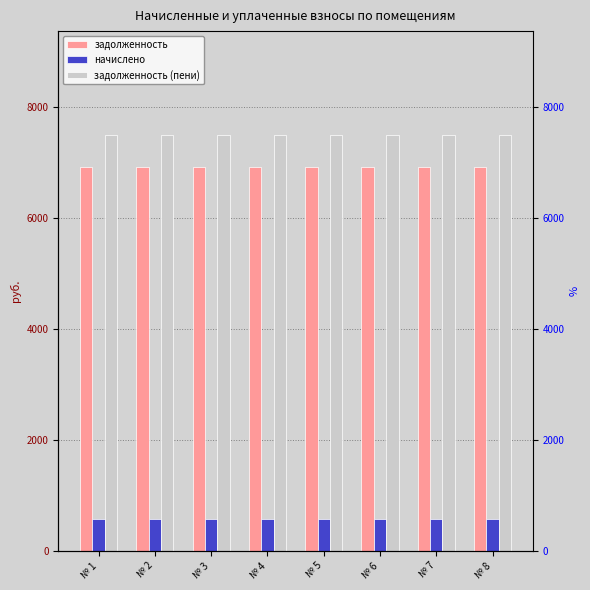

At how many categories does at least one series exceed 2559?

8